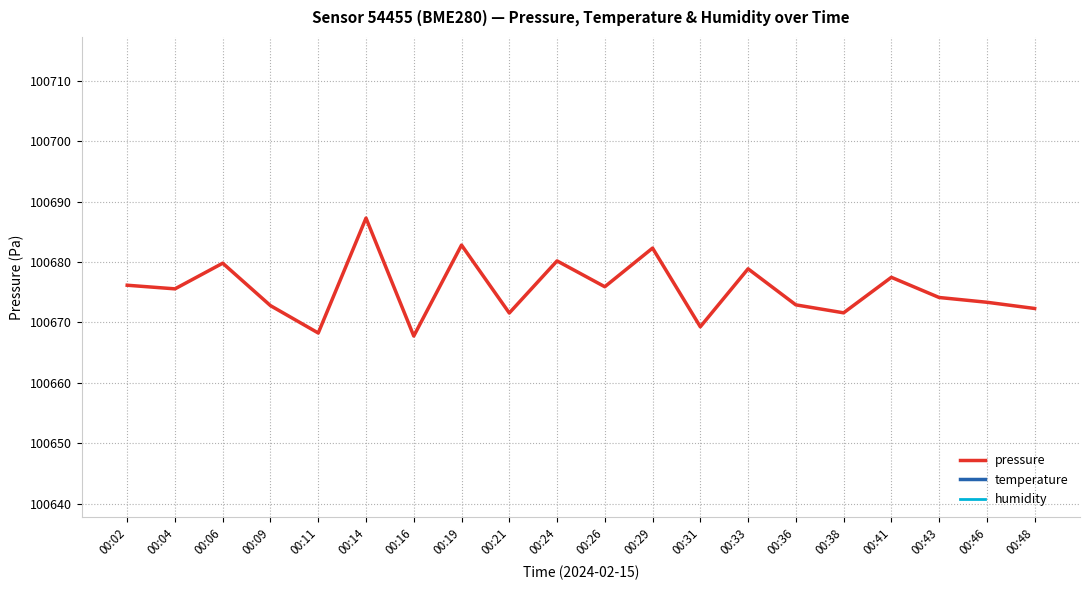

What are all the series names shown in the legend?

pressure, temperature, humidity